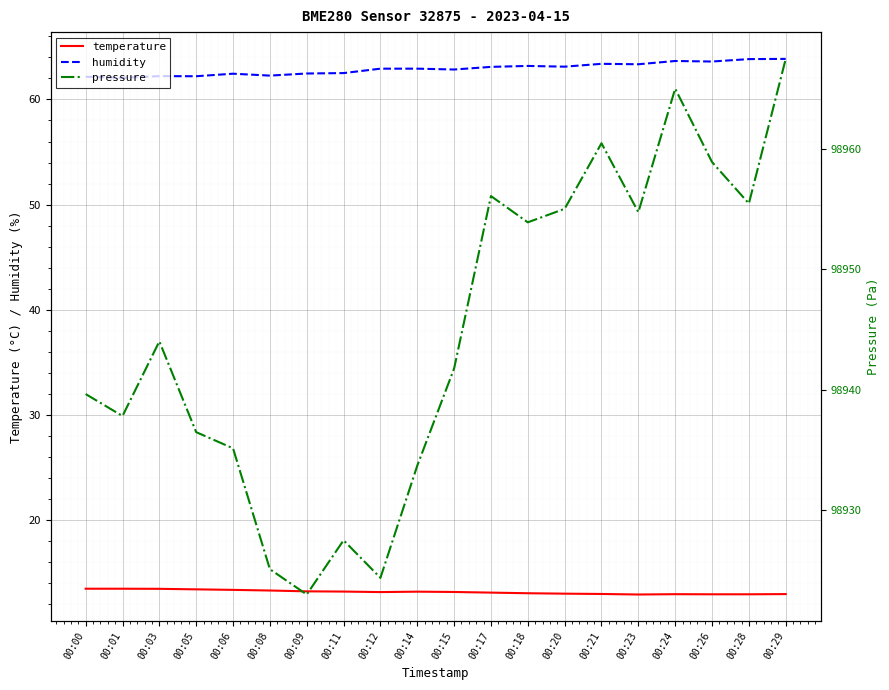

At how many categories does at least one series exceed 21452?

20